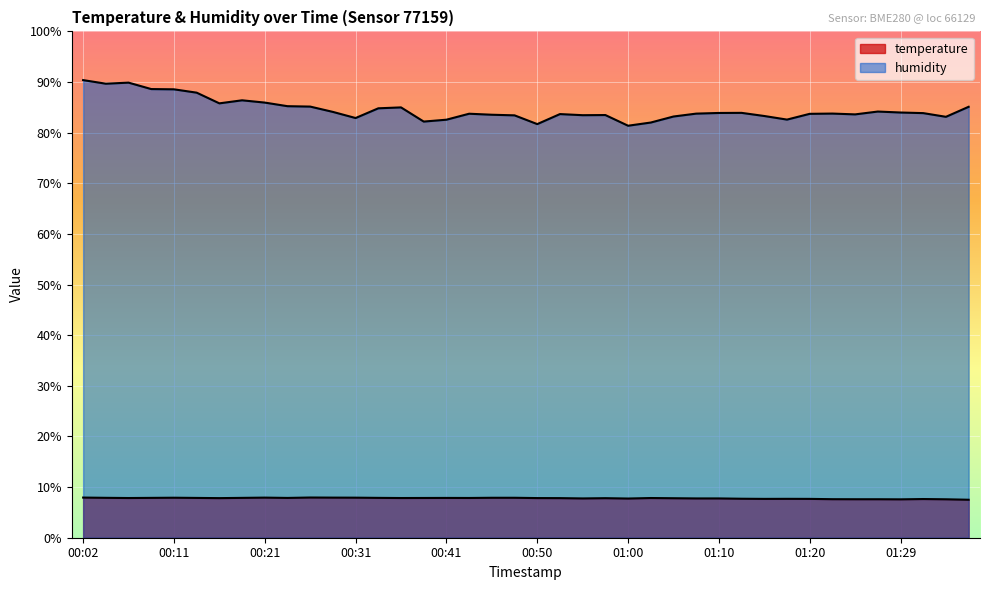

What is the smallest value displayed?

7.5